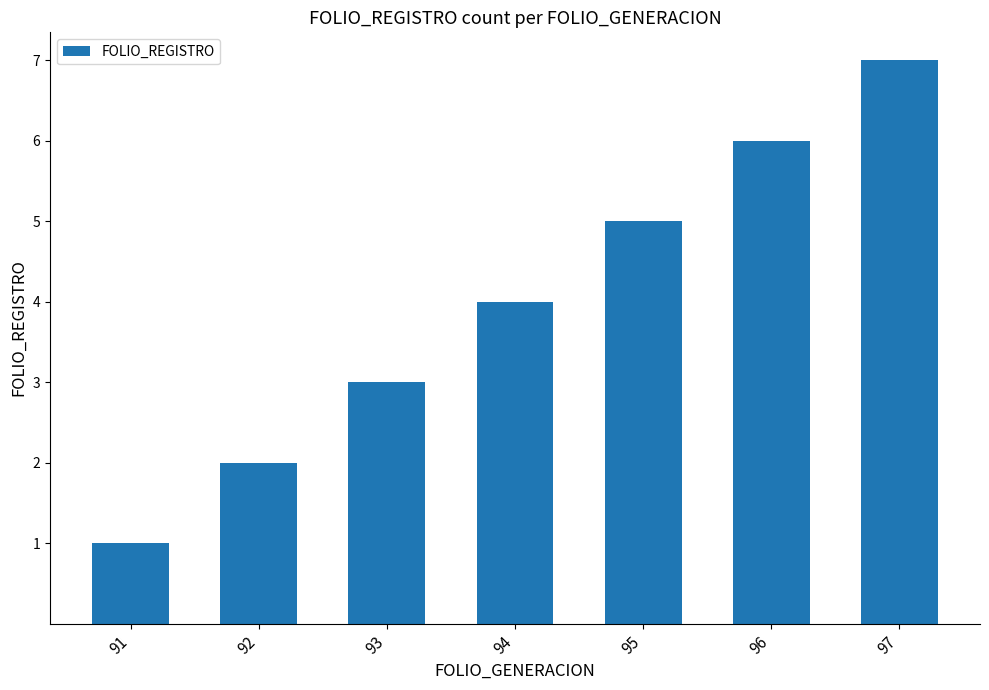

What is the difference between the second highest and minimum values?

5